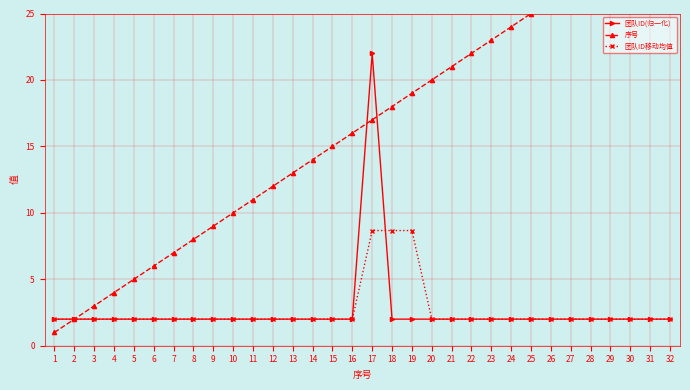

At which category is the sum across all series the highest?

17